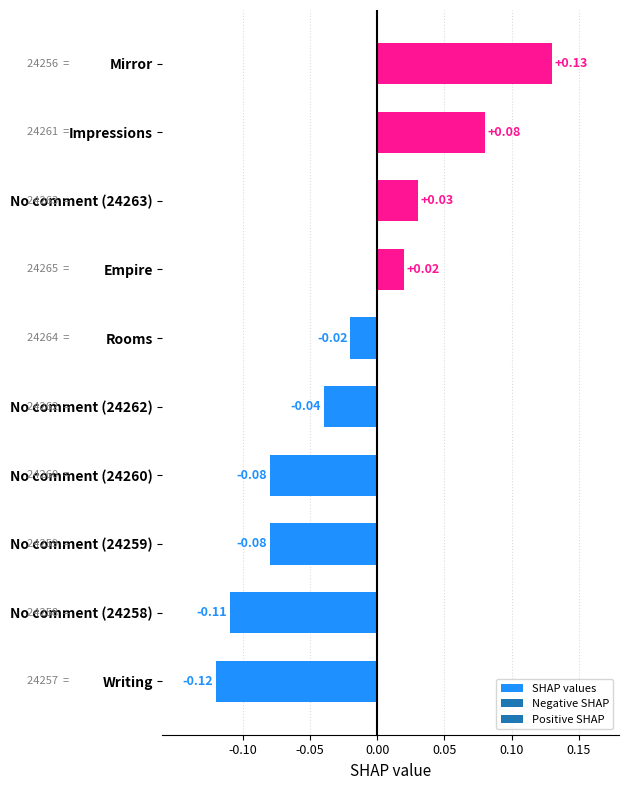

What is the change in value from No comment (24262) to Mirror?

+0.2